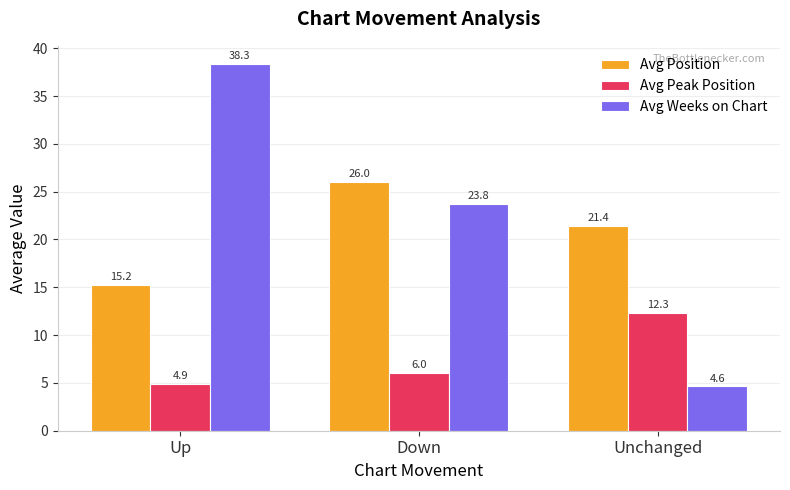

List the labels in order of Avg Position value, smallest first.

Up, Unchanged, Down